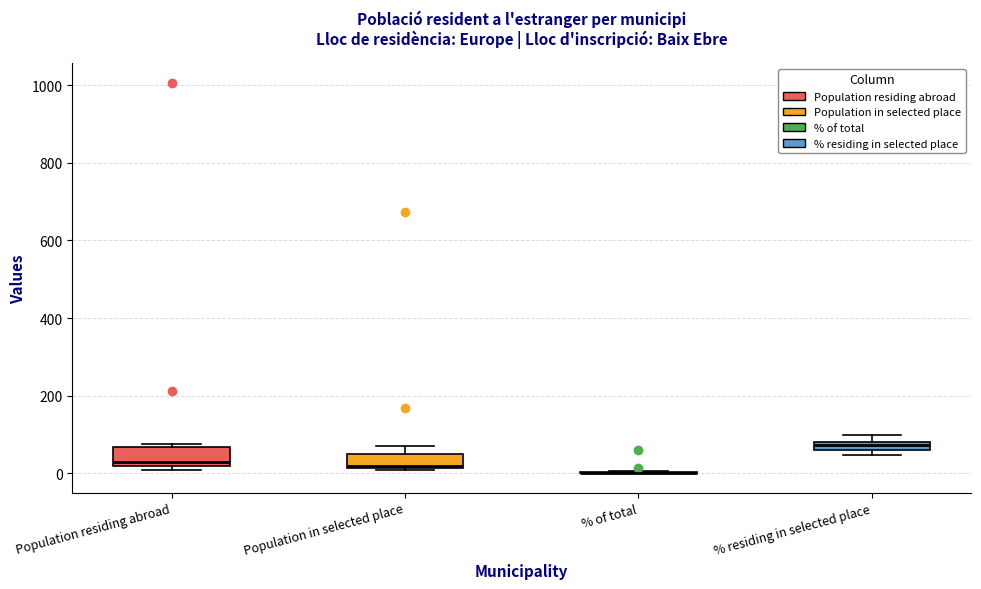

Where is the lower edge of the box for % residing in selected place on the y-axis? The values are not printed on the chart, so give them approximately, as read against the axis.

60